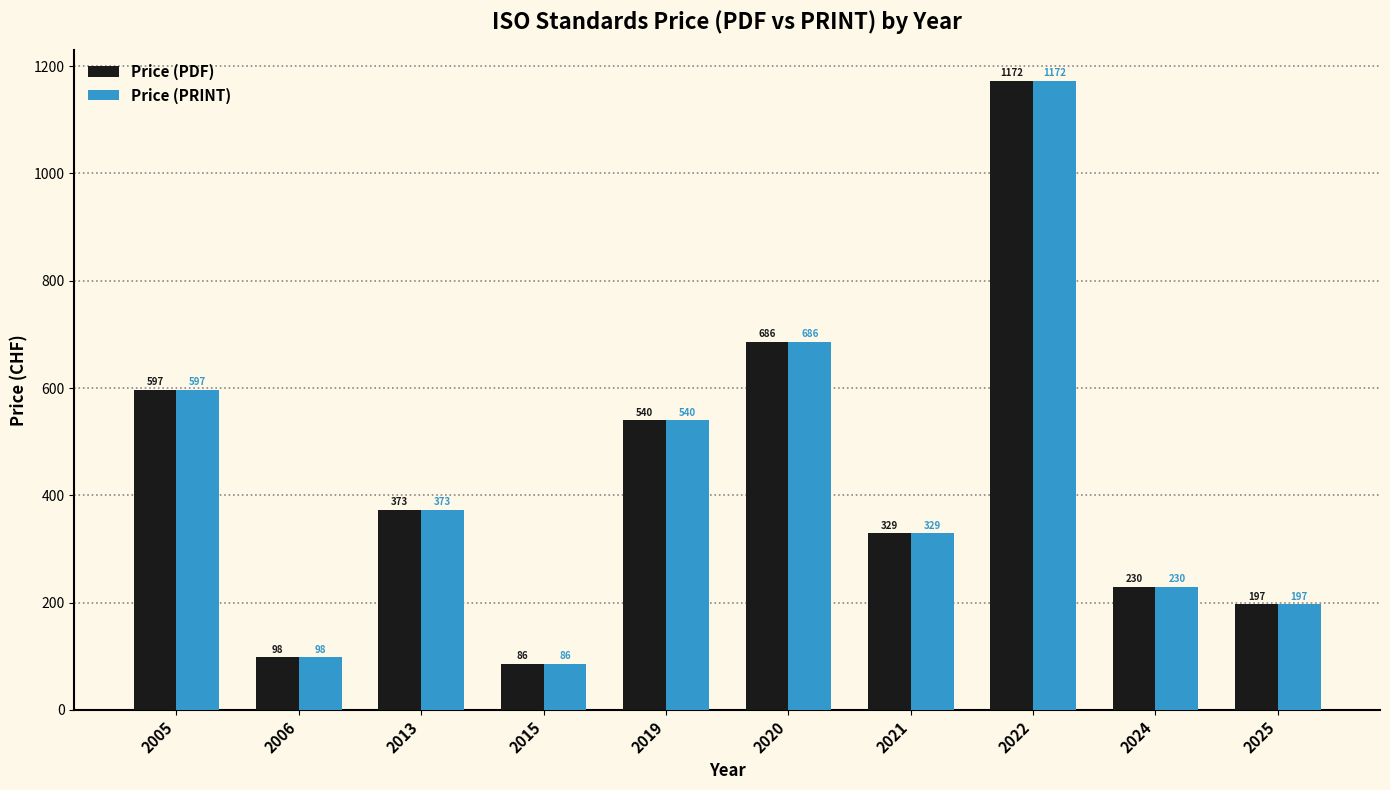

What is the difference between the Price (PDF) values at 2021 and 2019?

211